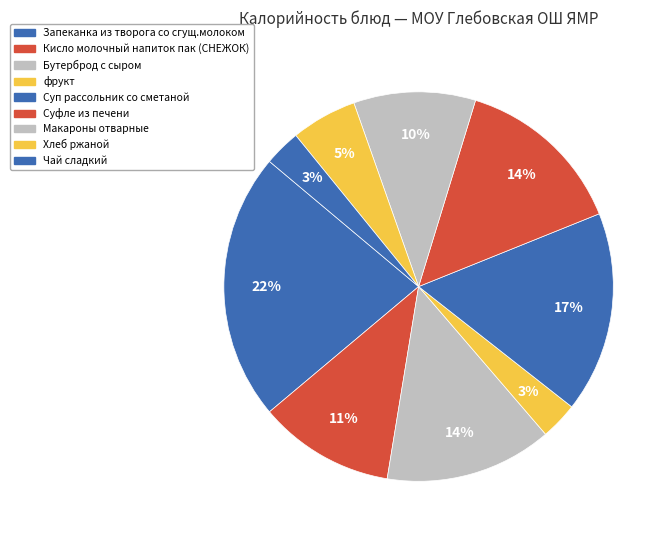

To the nearest percent, what percentage of the pie is Хлеб ржаной?

5%